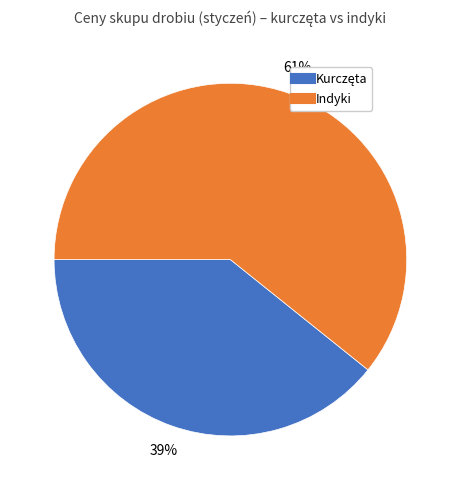

To the nearest percent, what is the difference between the largest and smallest slice percentages?

22%